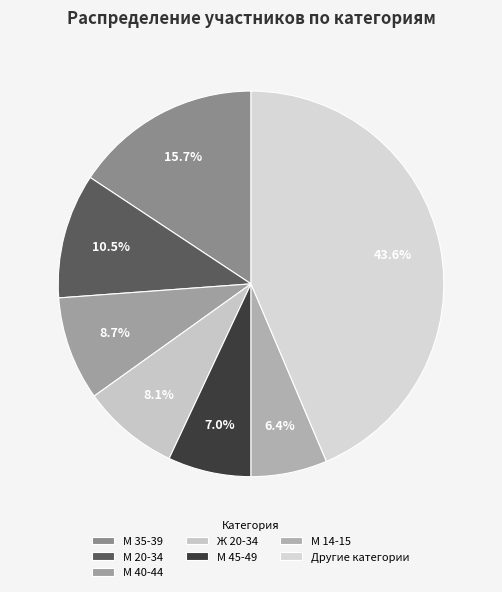

To the nearest percent, what is the combined percentage of М 45-49 and Ж 20-34?

15%